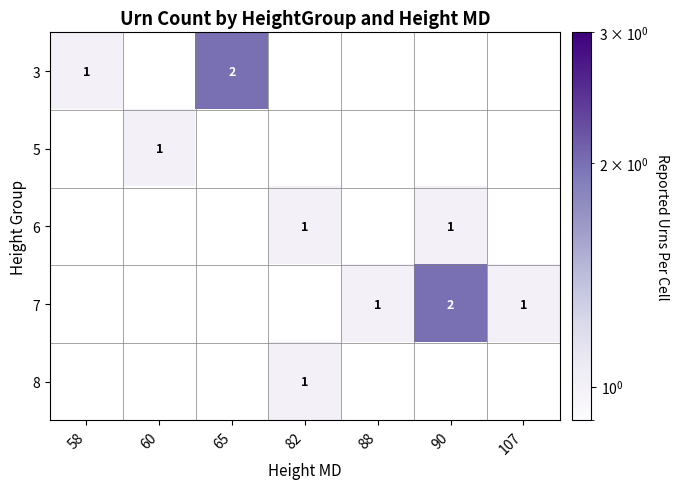

What is the greatest value displayed?

2.0